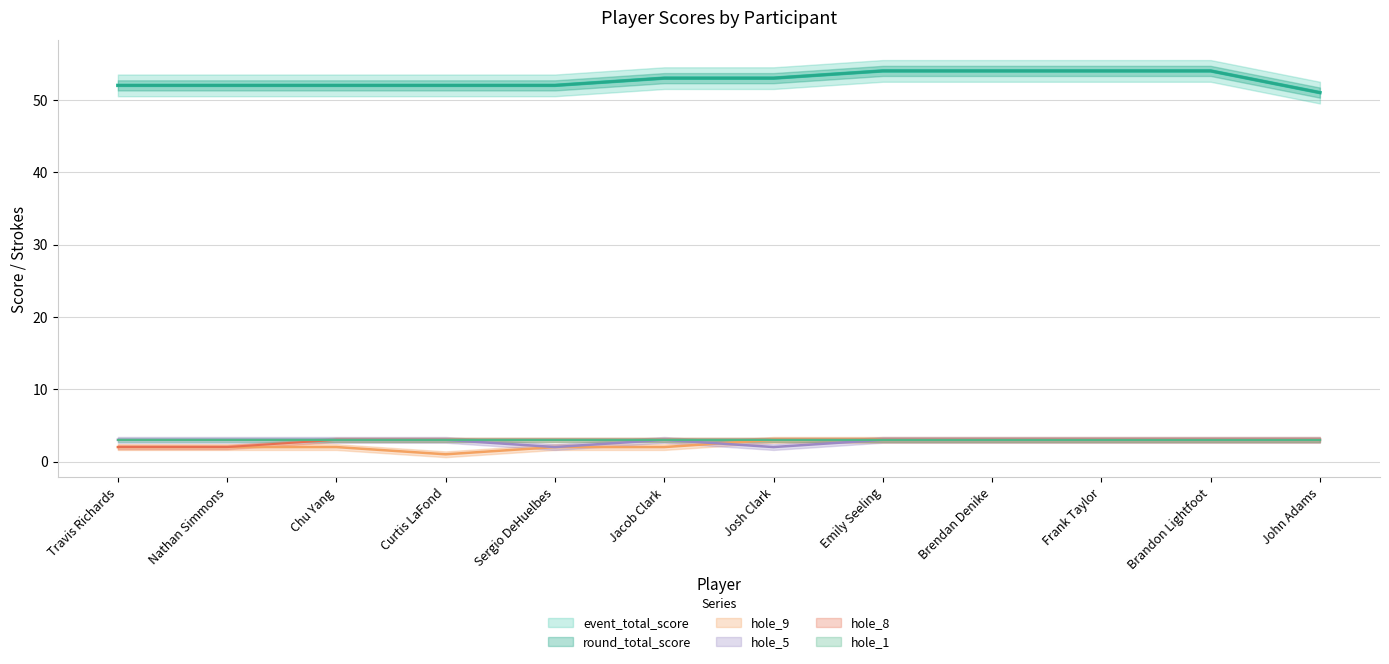

What is the average value of the hole_8 series?

3